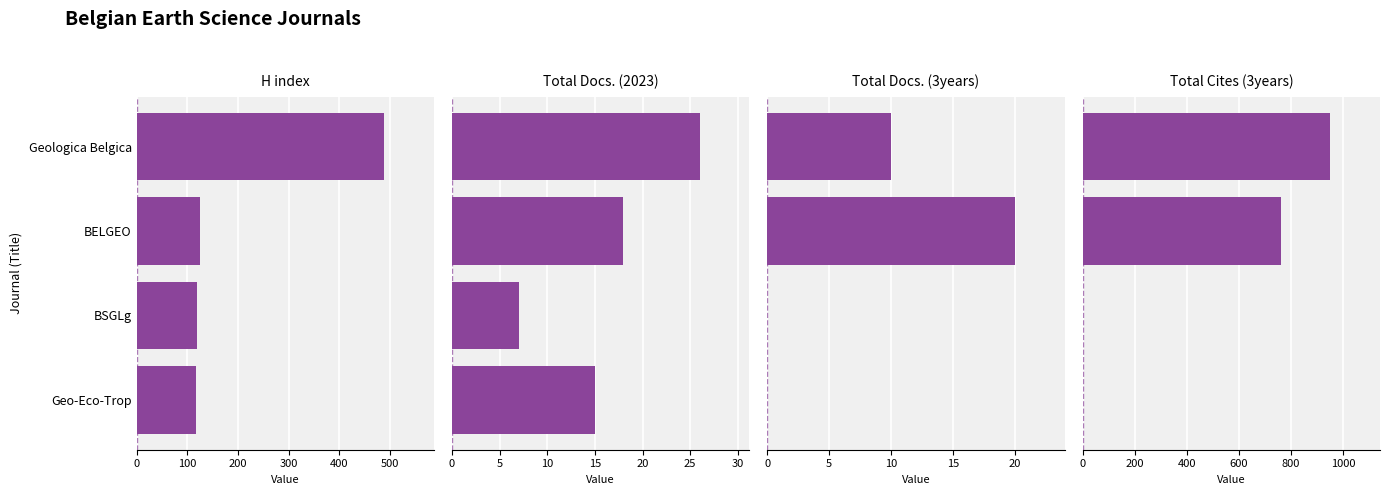

How many values in the Total Docs. (3years) series exceed 10?

1